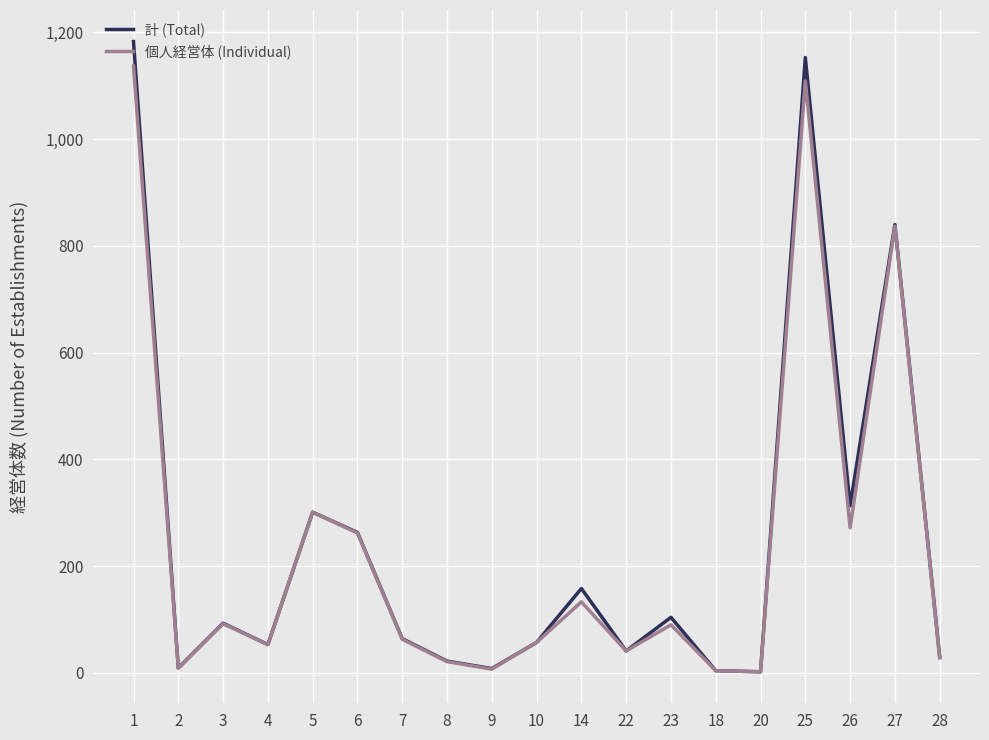

What is the total value across all series at 3?

185